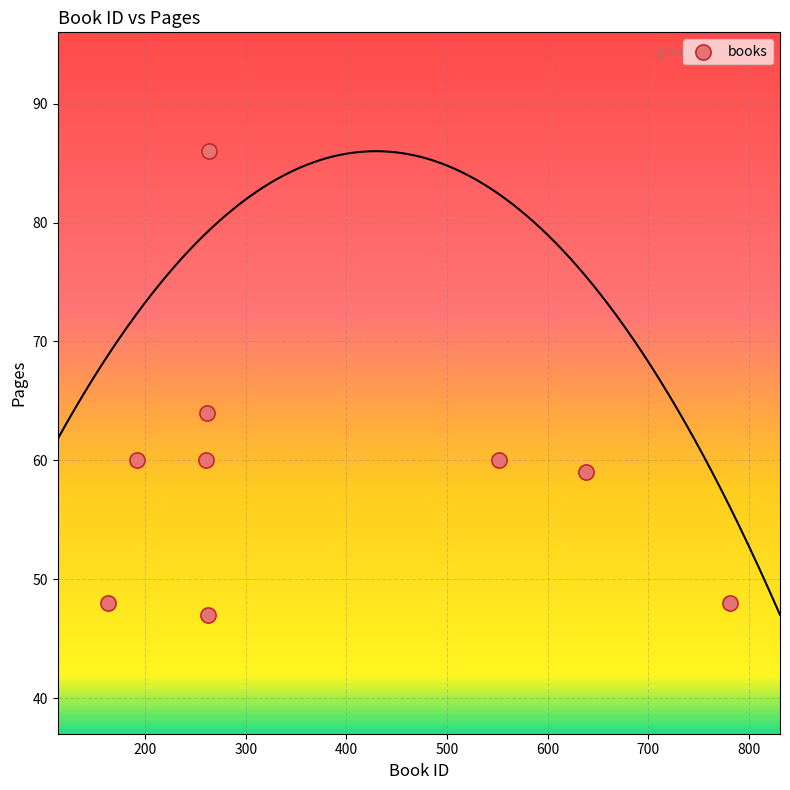

What Y value in the scatter plot is closest to 66?

64